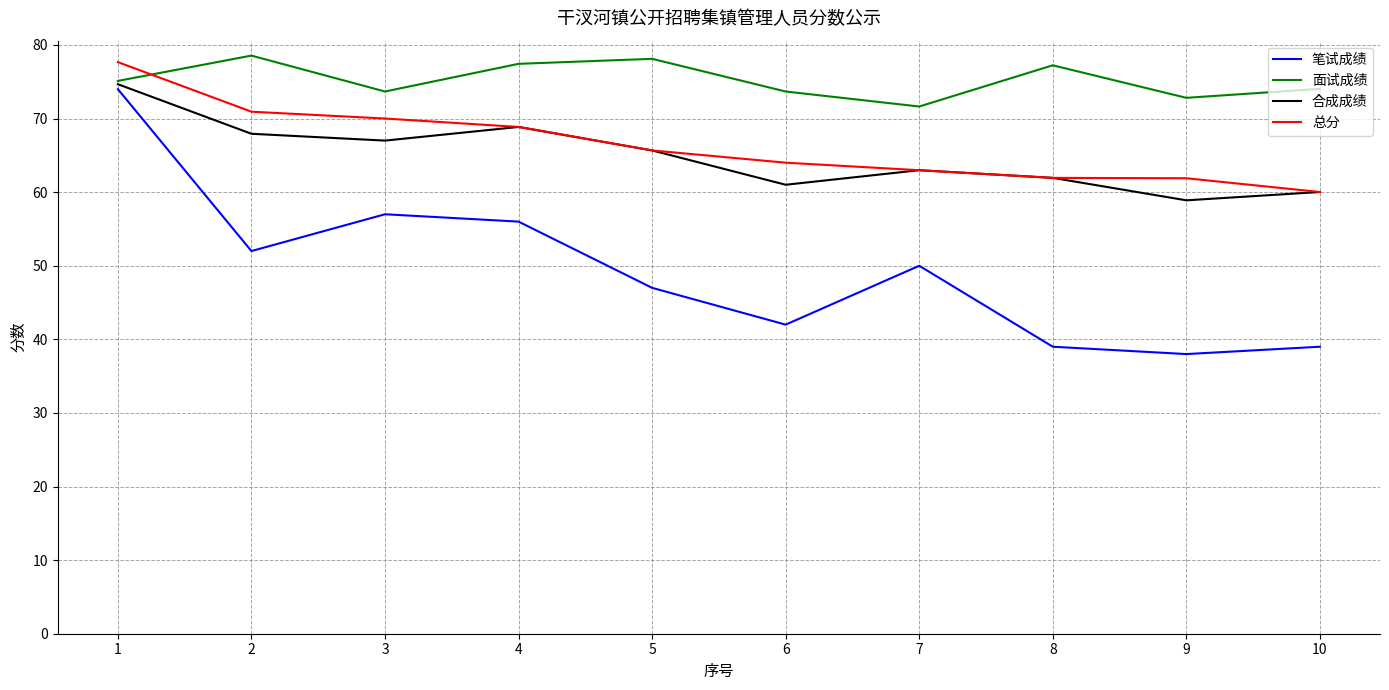

True or false: 笔试成绩 and 合成成绩 cross at least once.

False